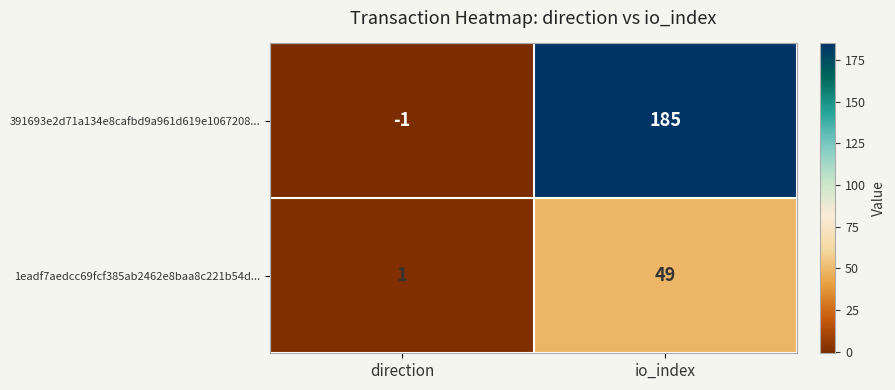

What is the average value of the 1eadf7aedcc69fcf385ab2462e8baa8c221b54d... series?

25